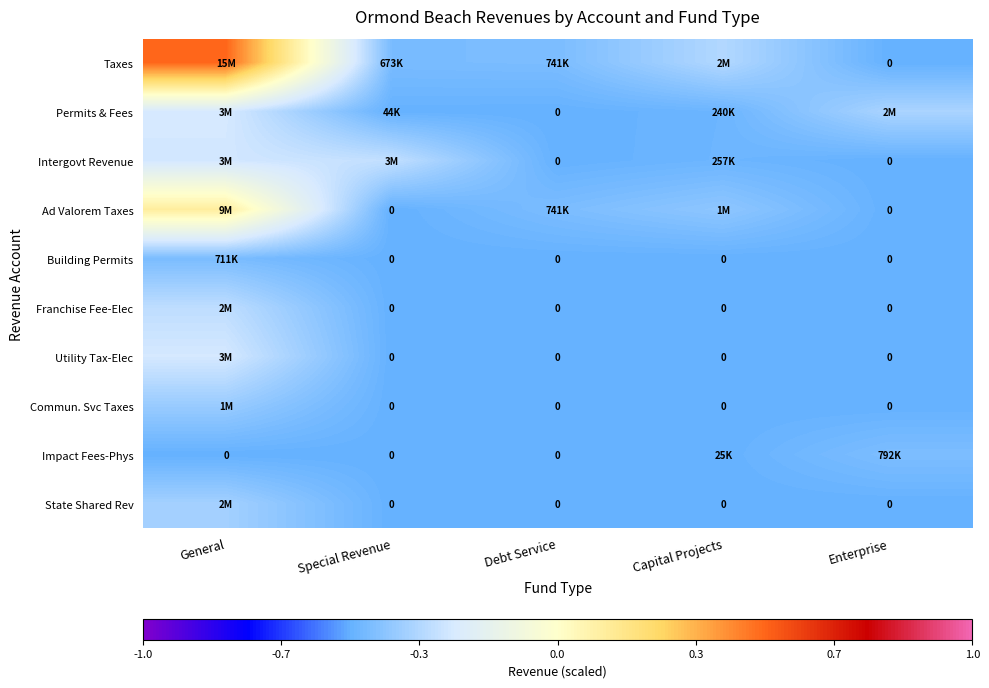

Is the value of Utility Tax-Elec at Debt Service greater than the value of Taxes at Capital Projects?

No